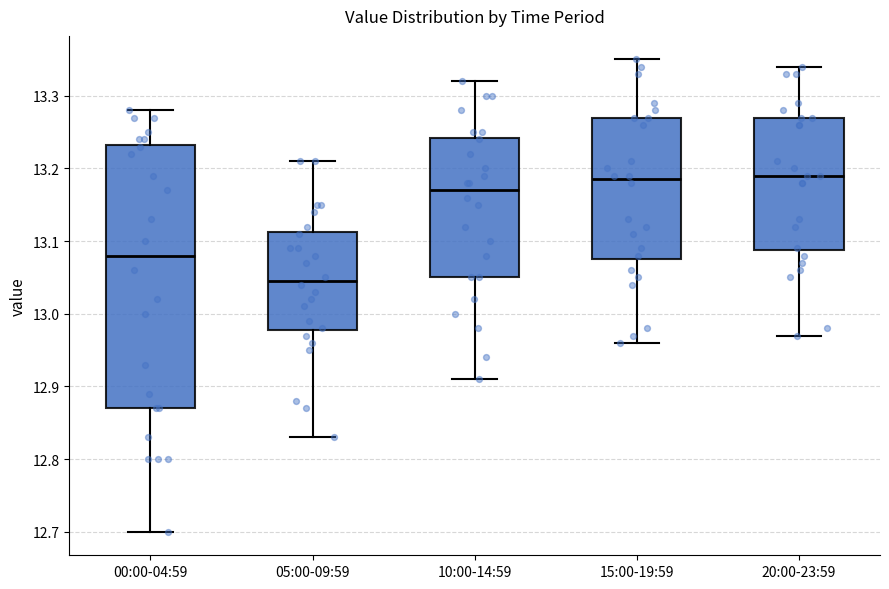

Comparing the boxes themselves (not the whiskers), which one is the tallest?

00:00-04:59